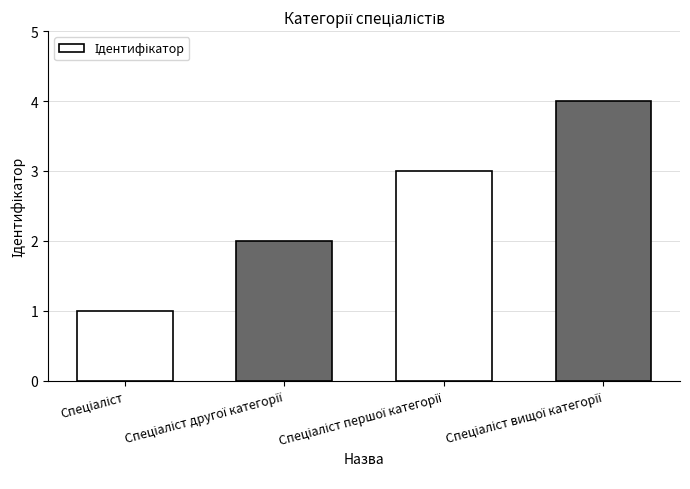

What is the sum of all values?

10